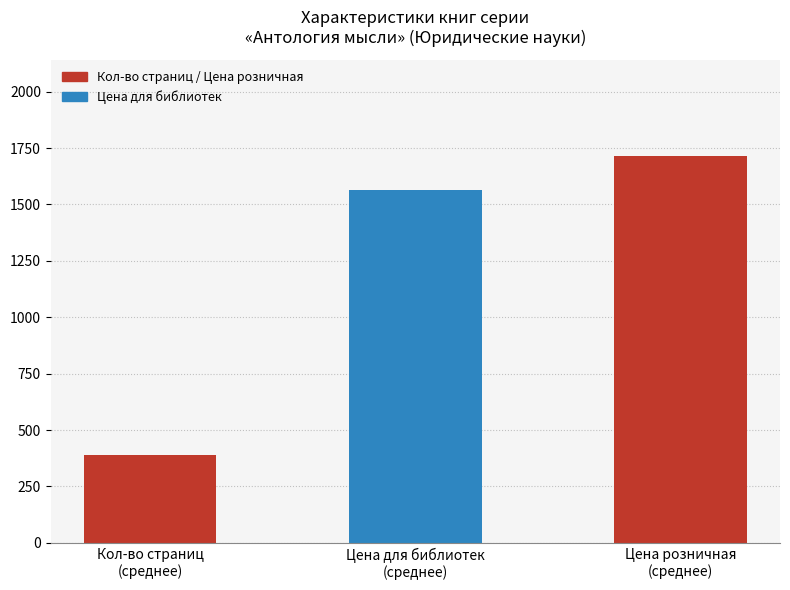

What is the minimum value shown in the chart?

387.7